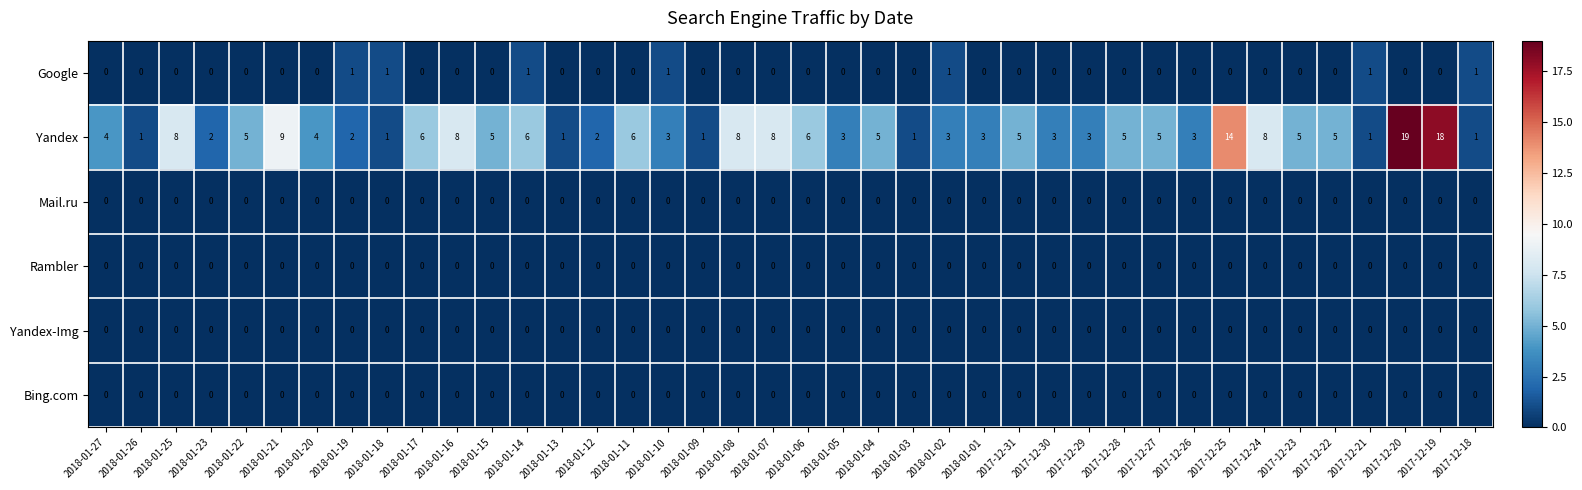

True or false: Yandex-Img has a value of 0 at 2018-01-12.

True